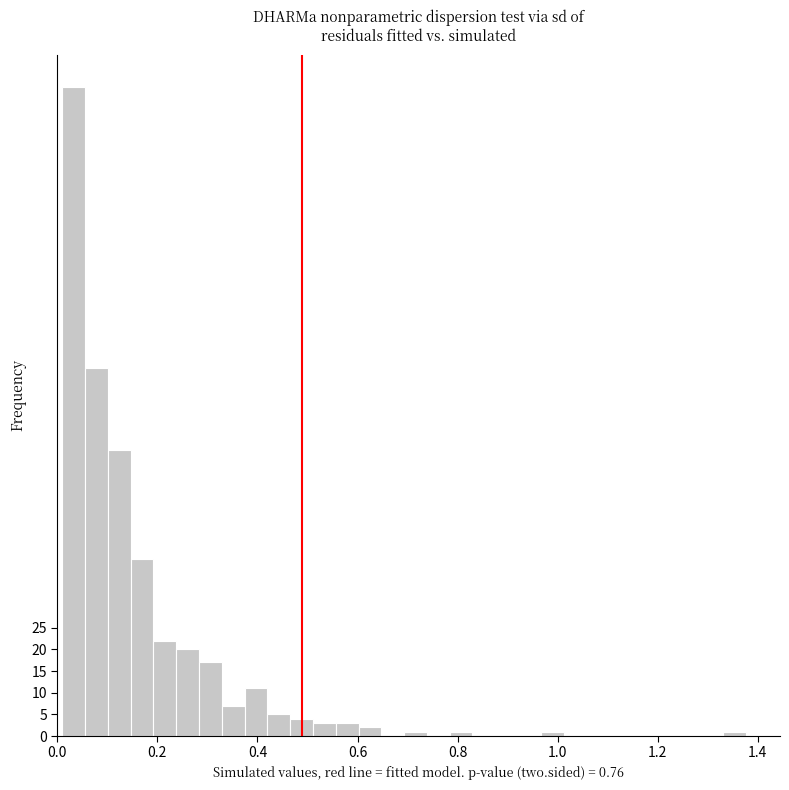

Read against the x-axis, roughly where is the centre of the tallest bar?

0.04